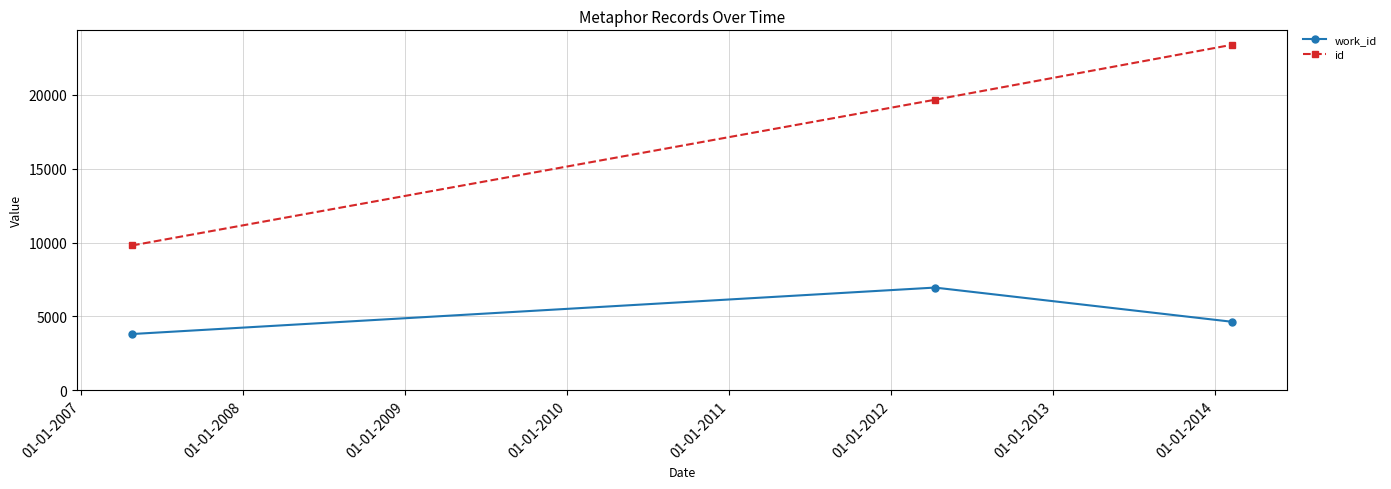

Which series has the largest range (max minus min)?

id